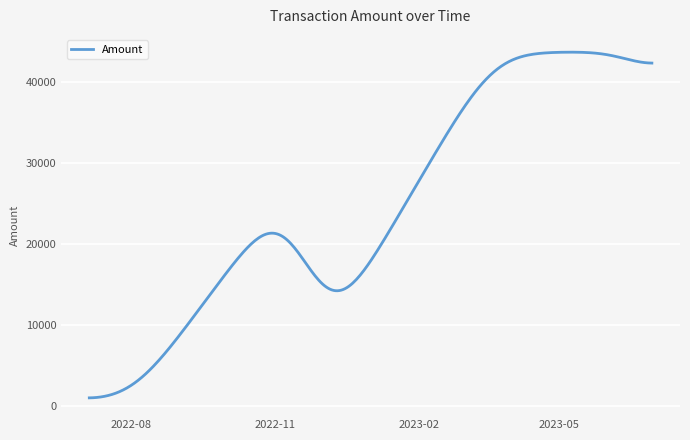

What is the minimum value shown in the chart?

955.5